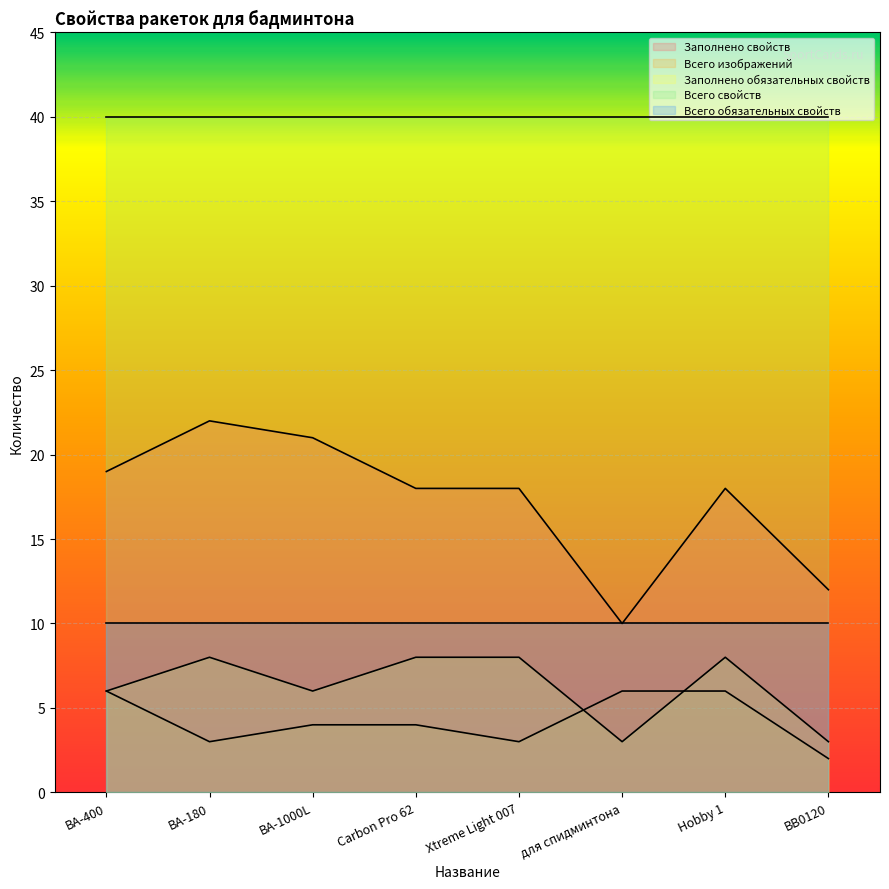

Rank the series at Carbon Pro 62 from highest to lowest value.

Всего свойств, Заполнено свойств, Всего обязательных свойств, Заполнено обязательных свойств, Всего изображений